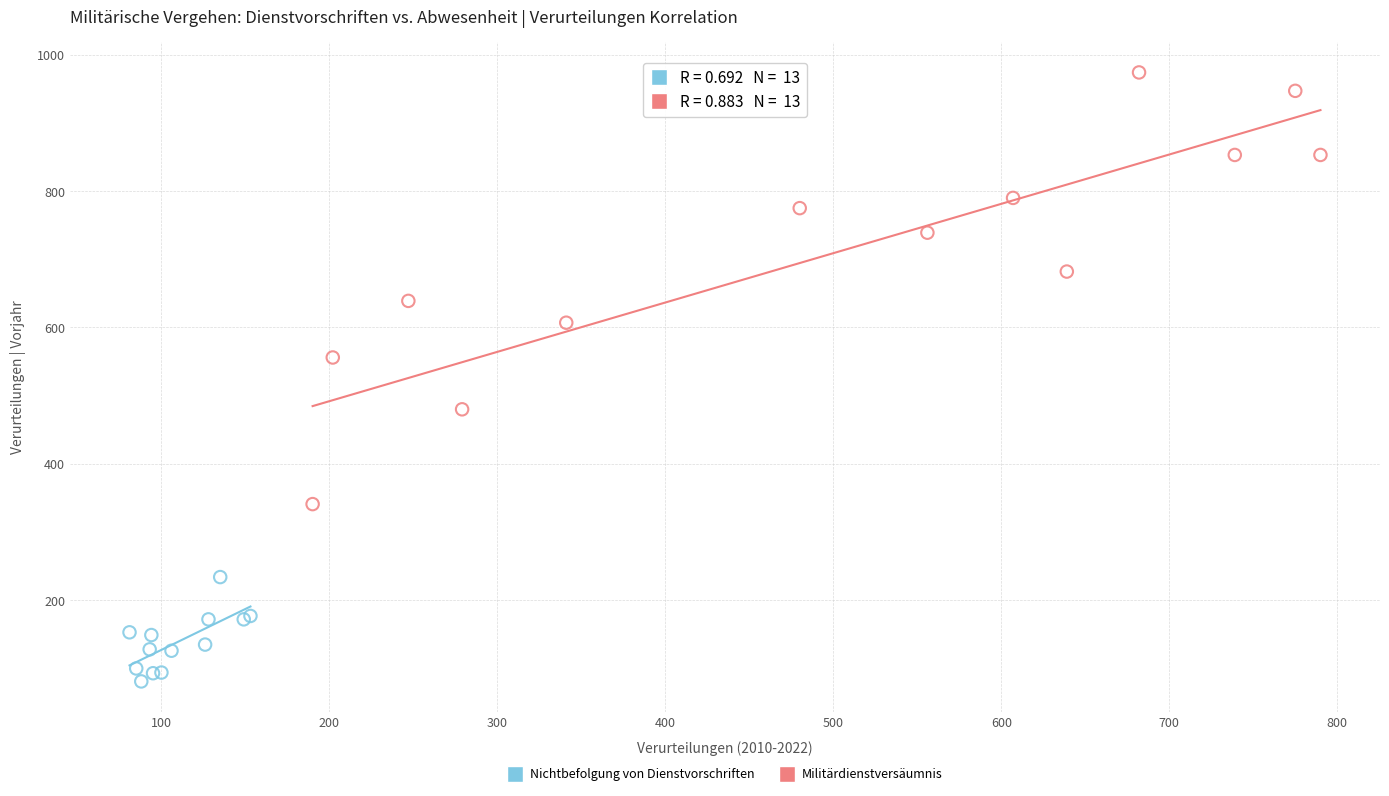

Which series has the largest Y range (max minus min)?

Militärdienstversäumnis